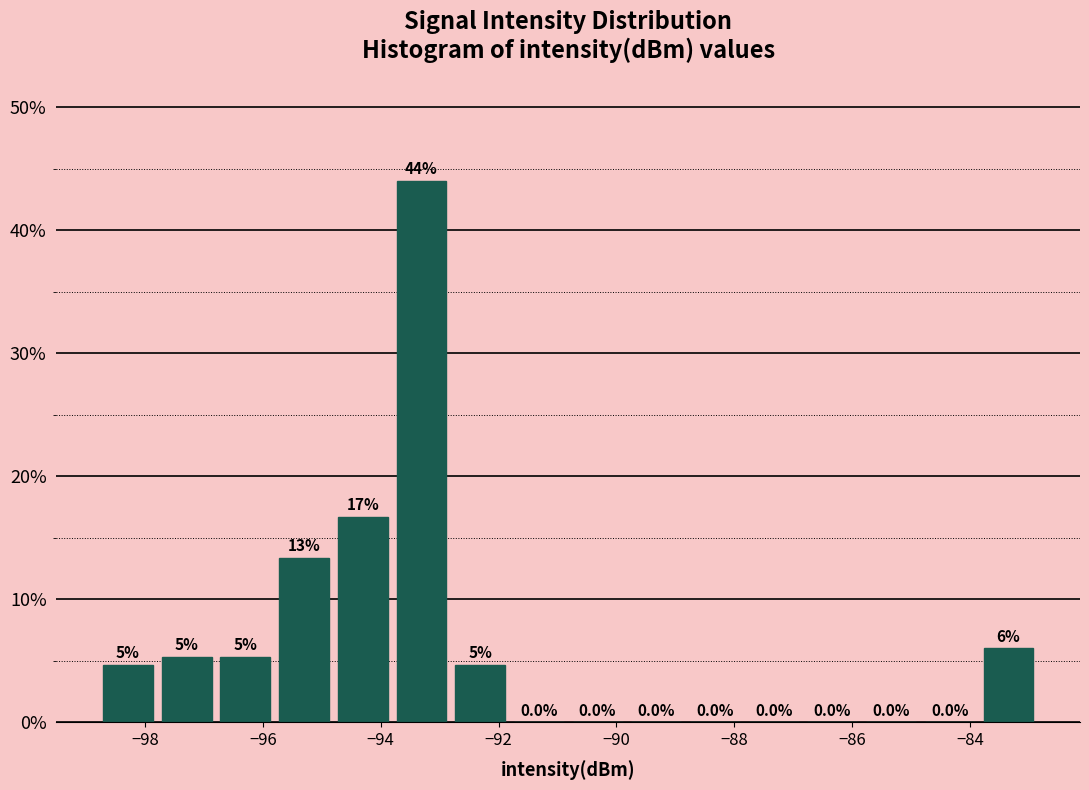

Which range on the x-axis has the tallest bar?

-93.8 to -92.8